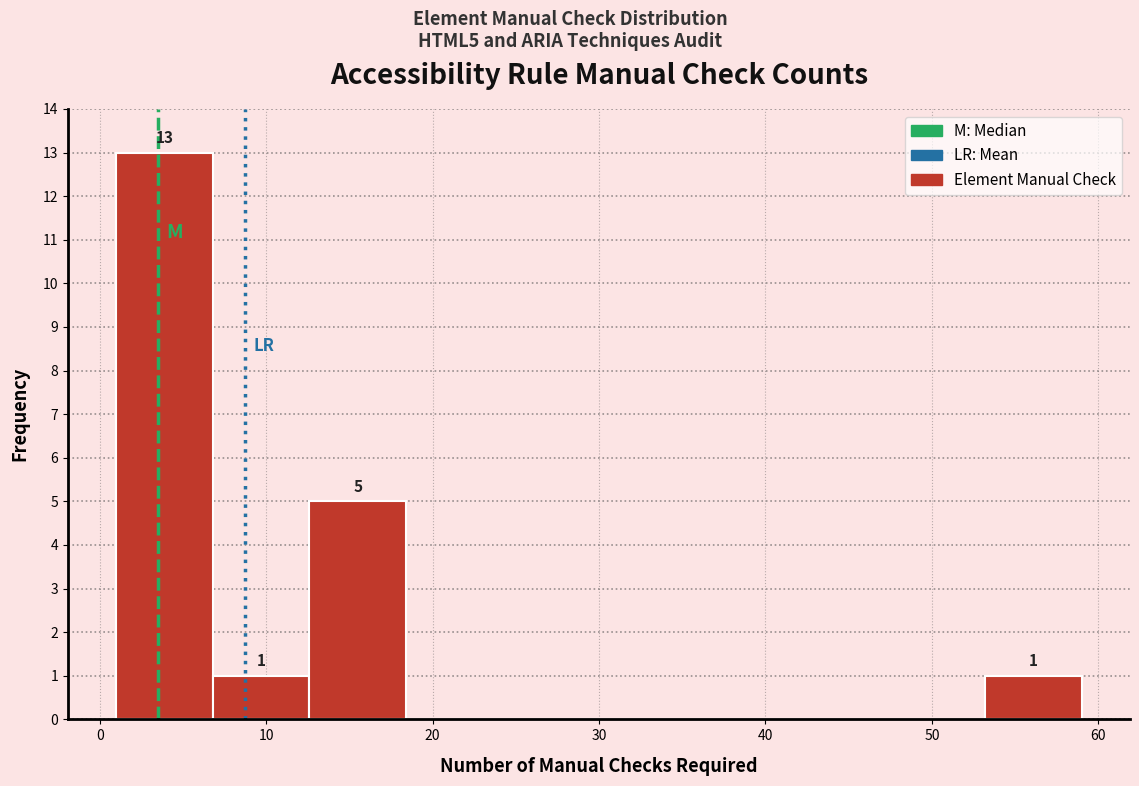

Which range on the x-axis has the tallest bar?

1.0 to 6.8